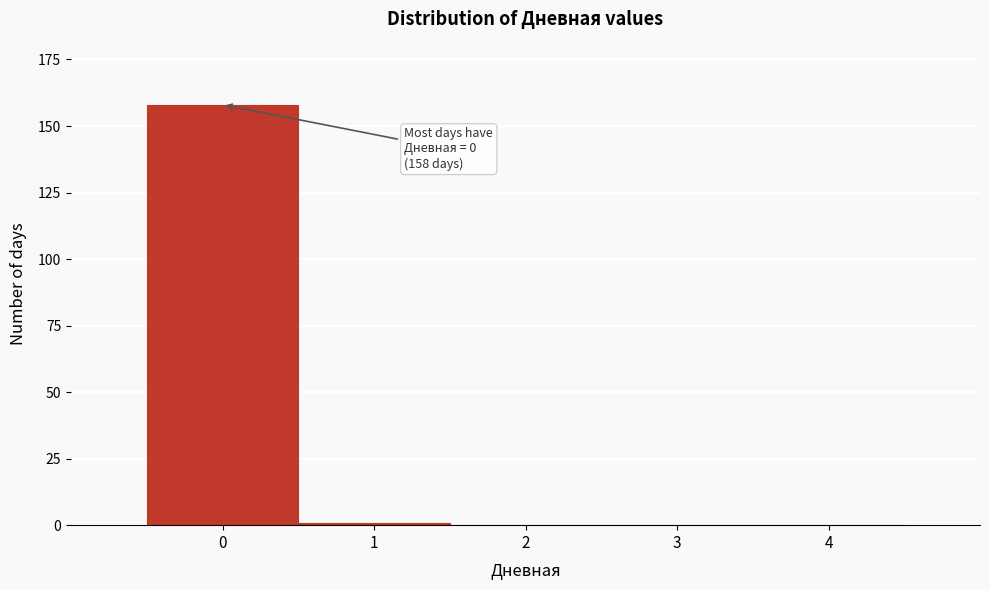

Reading left to right, what are all the values shown in this chart?

0=158	1=1	2=0	3=0	4=0